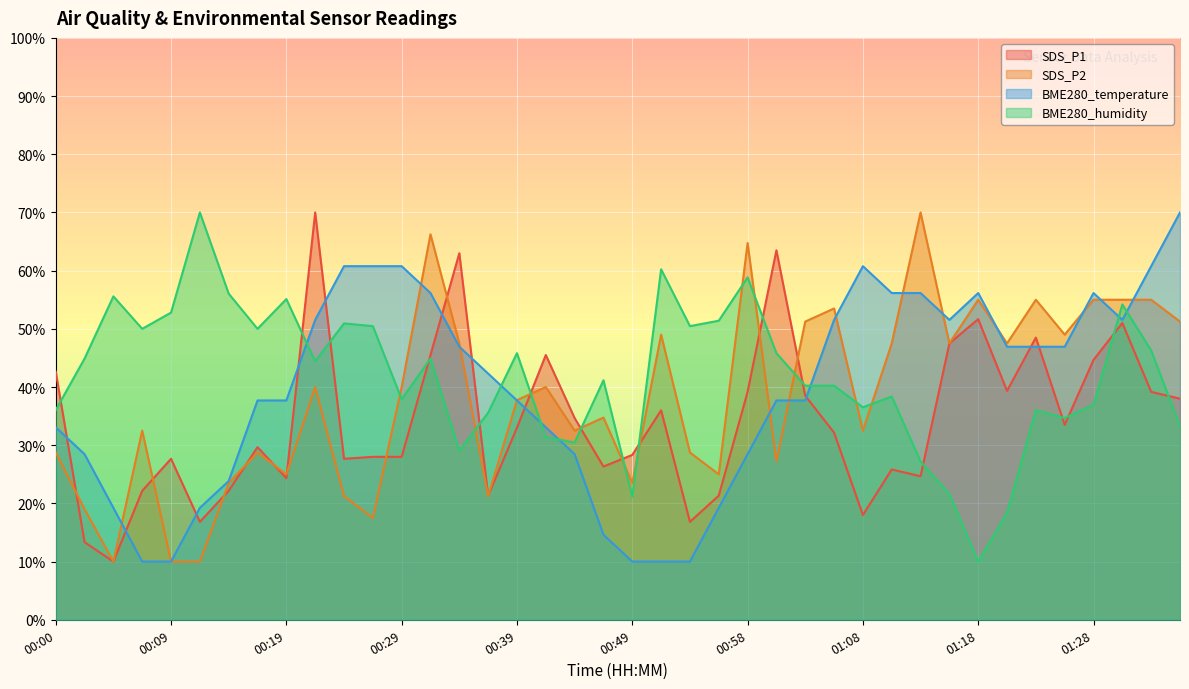

Is it true that SDS_P2 equals 4.7 at 00:09?

False